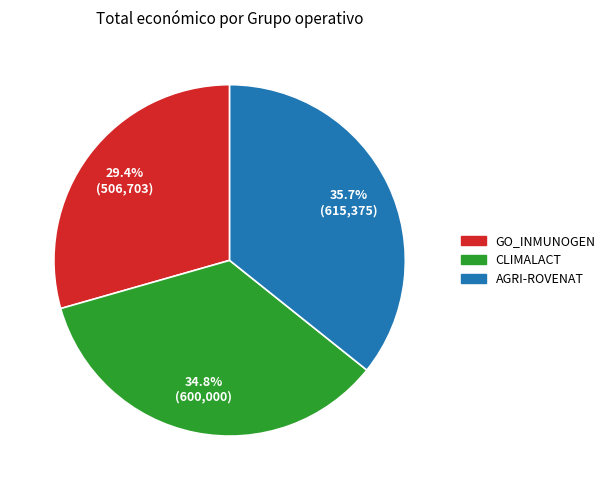

How many segments does this pie chart have?

3